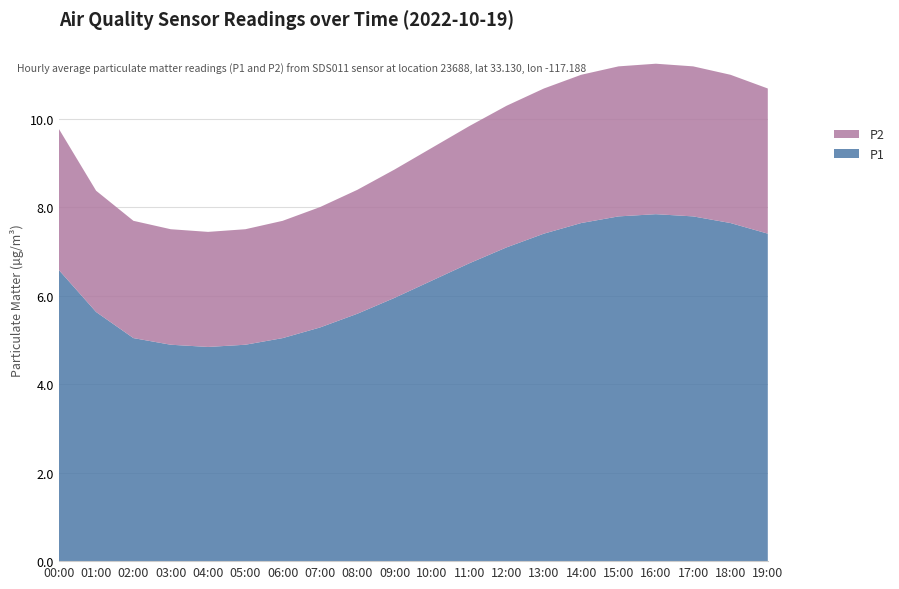

What is the minimum value for P1?

4.8